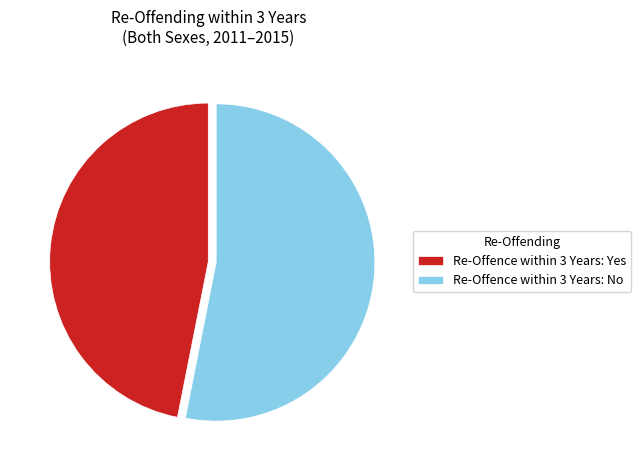

Rank the categories by value from lowest to highest.

Re-Offence within 3 Years: Yes, Re-Offence within 3 Years: No